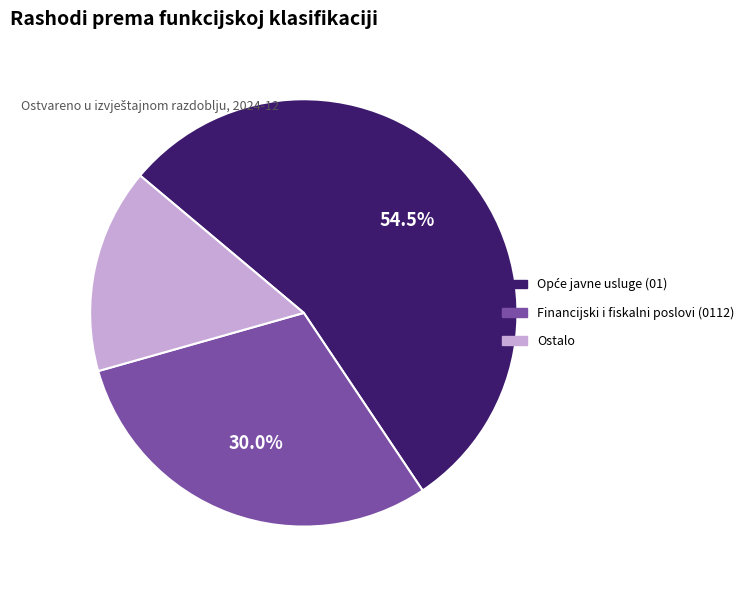

Combined, do Financijski i fiskalni poslovi (0112) and Ostalo account for over 50%?

No